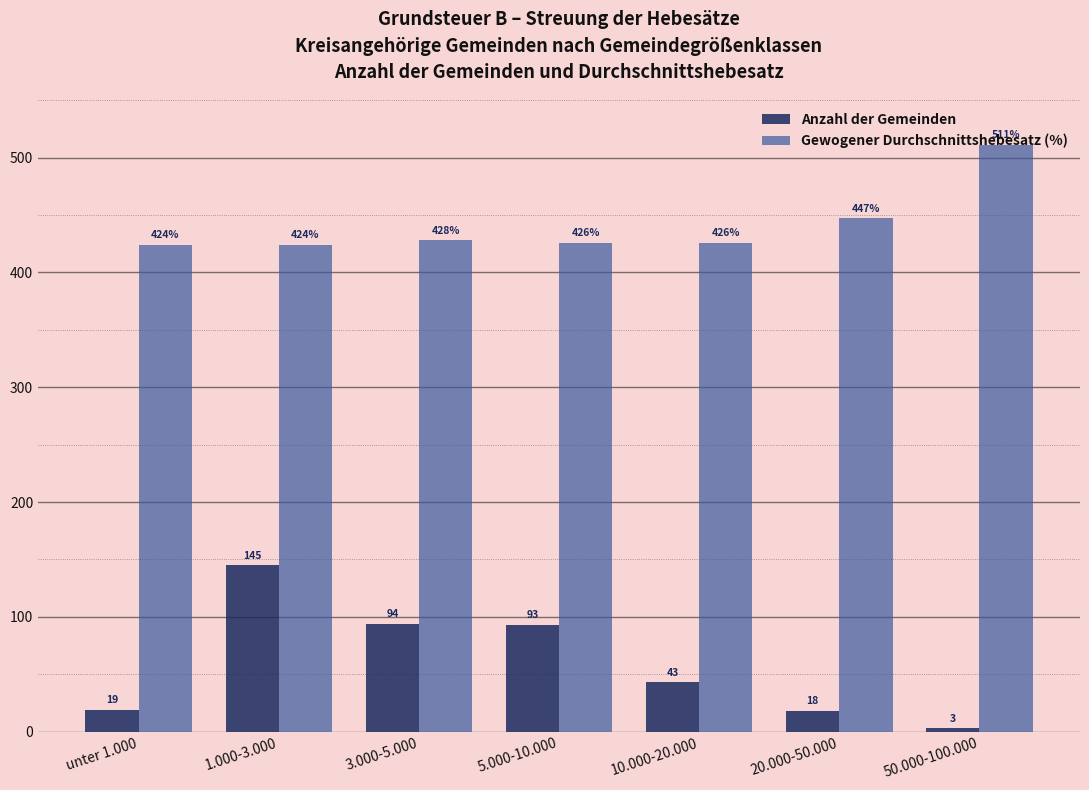

Are the bars grouped side by side (vs. stacked)?

Yes